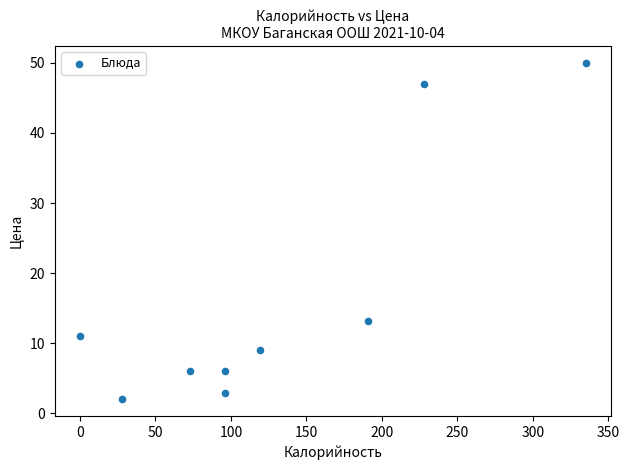

What is the average Y value?

16.3